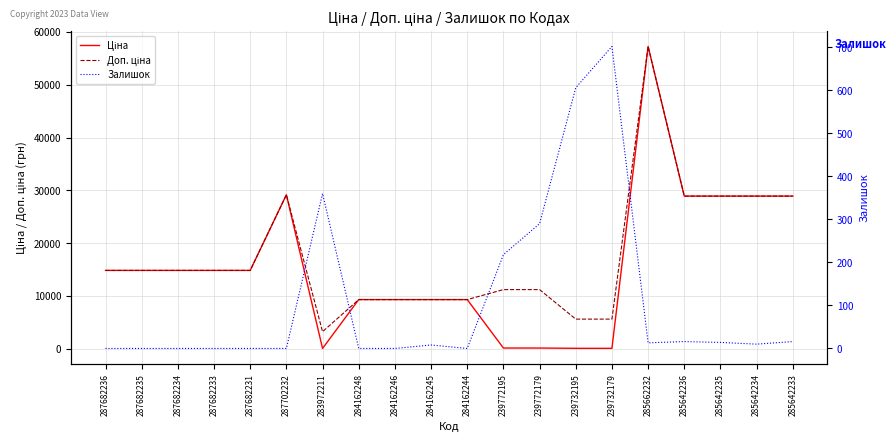

At which label does Доп. ціна first exceed 14817?

287682236